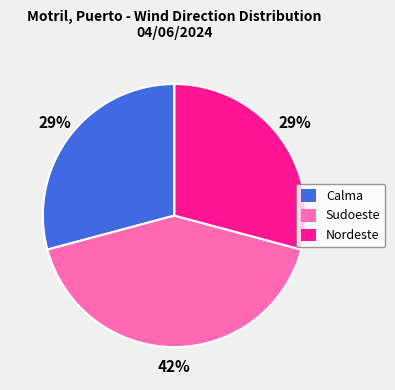

How many segments does this pie chart have?

3